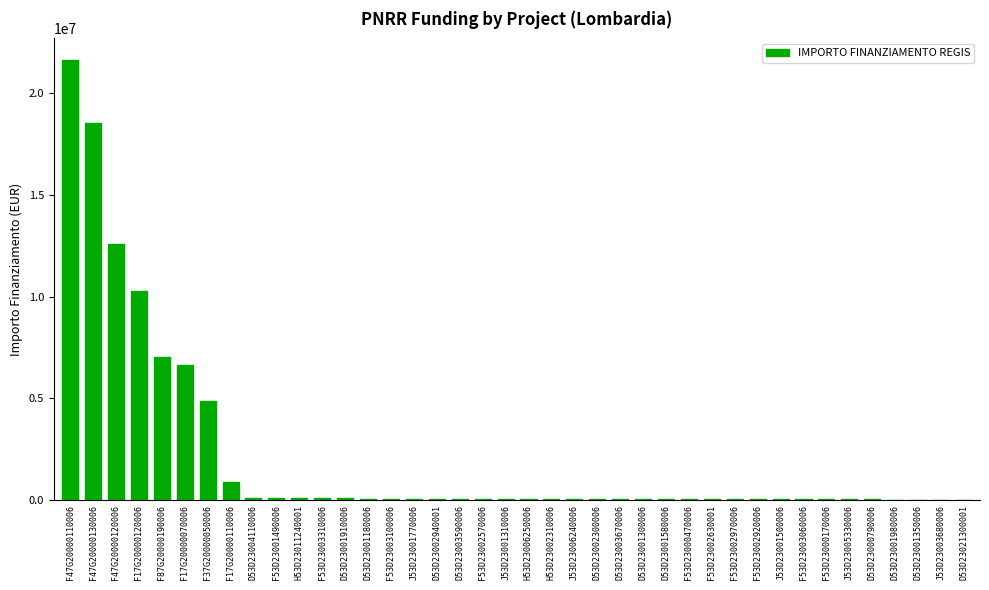

Where is the data nearest to the value 10820342?

F17G20000120006